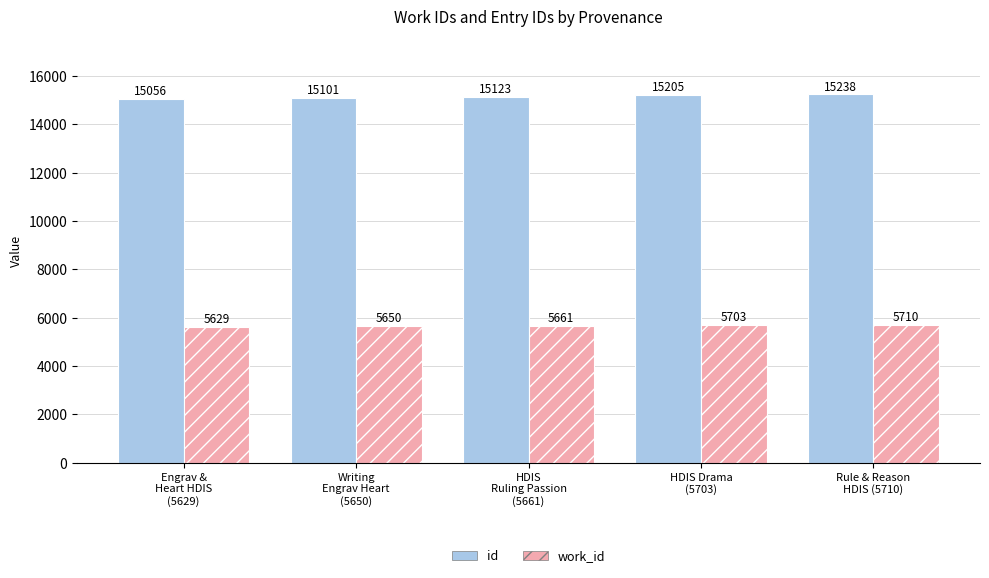

Count the id values in the range 15101 to 15205.

3